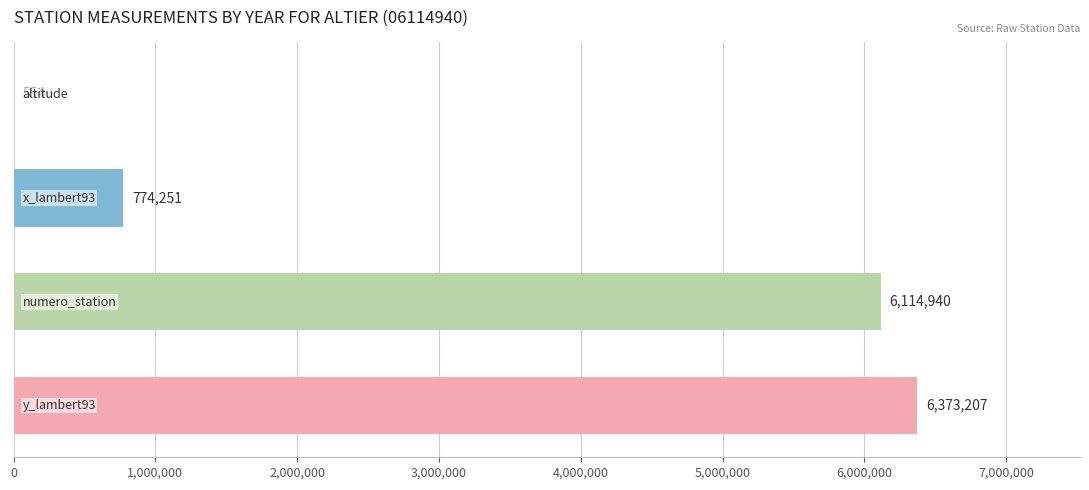

What is the sum of all values?

13262952